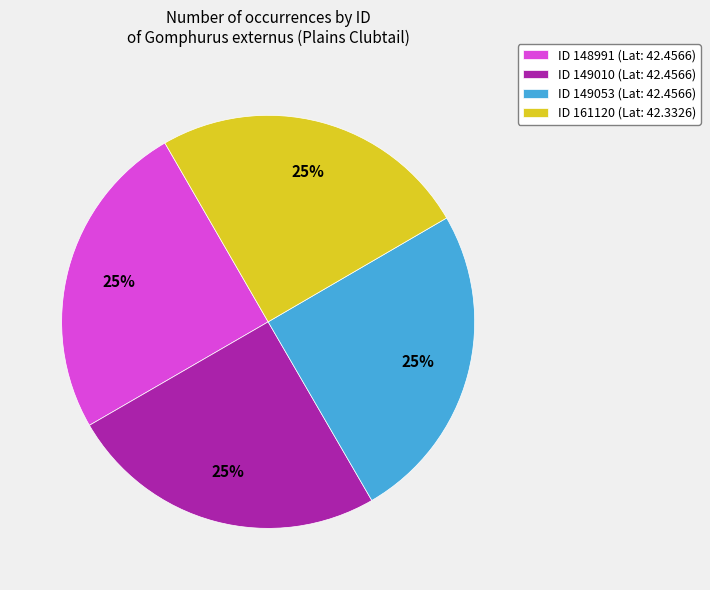

Count the number of slices in the pie.

4